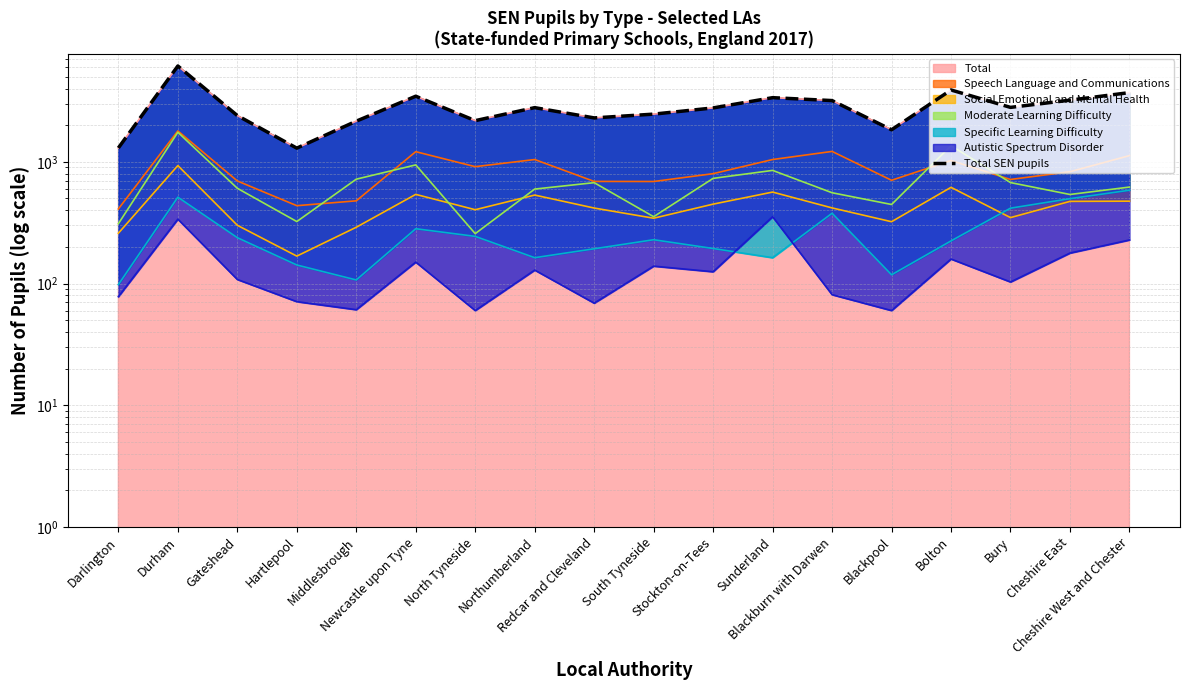

The chart shows a value of 1018 at Redcar and Cleveland. True or false?

False